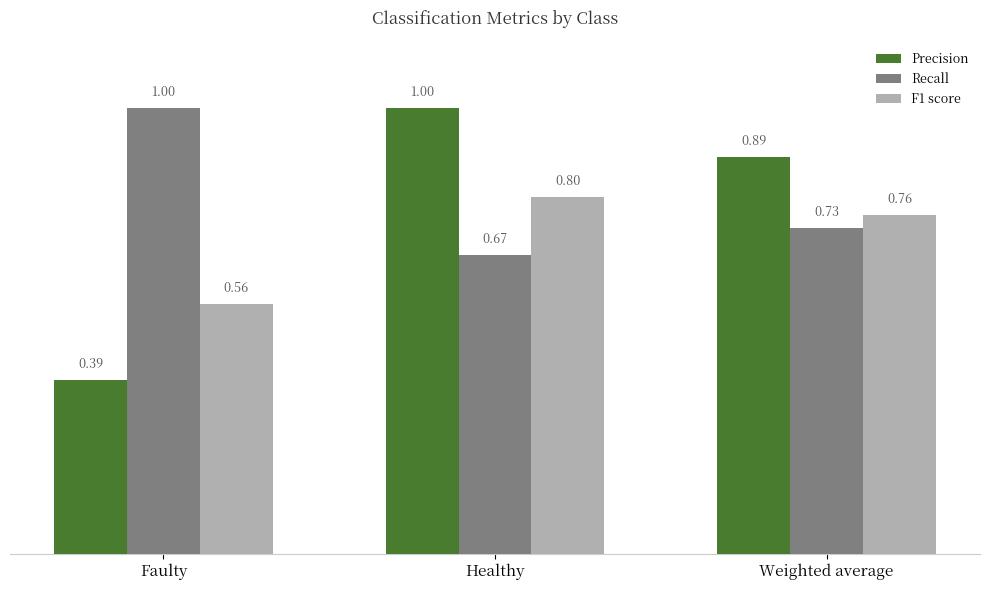

Which series has the largest range (max minus min)?

Precision